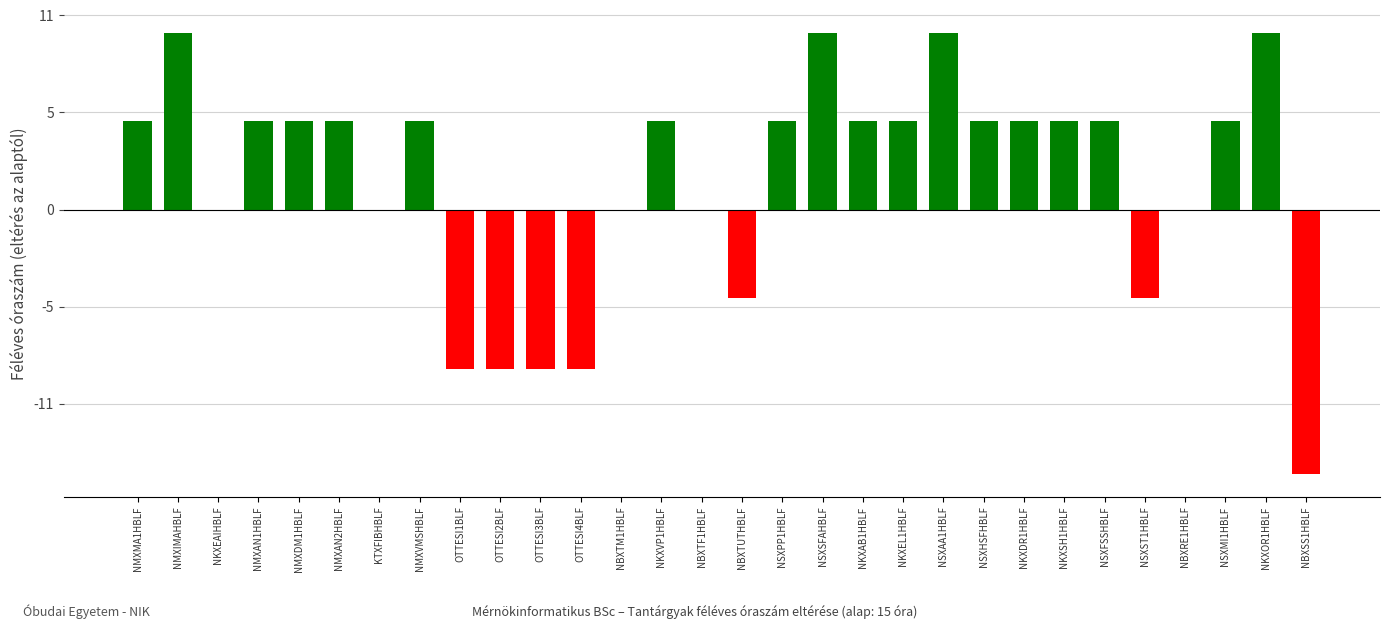

Are the bars horizontal?

No